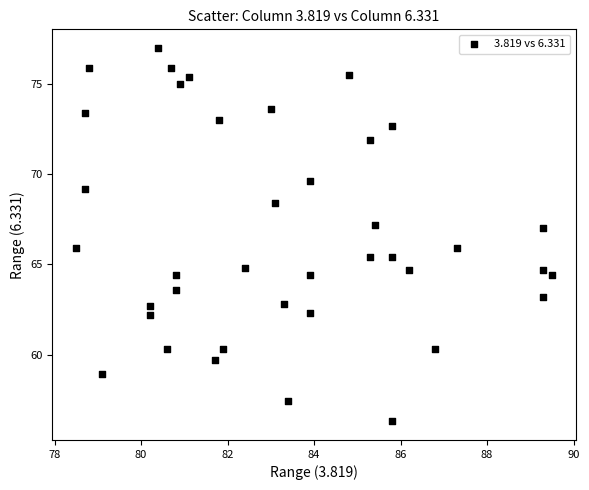

What is the range of Y values (max minus min)?

20.7